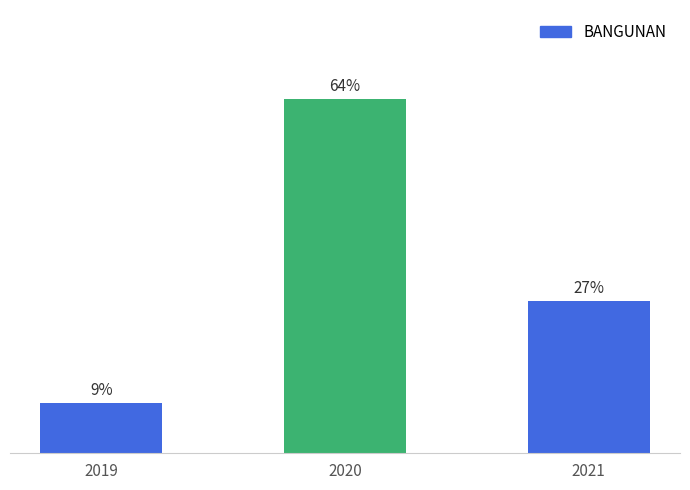

Are the bars horizontal?

No